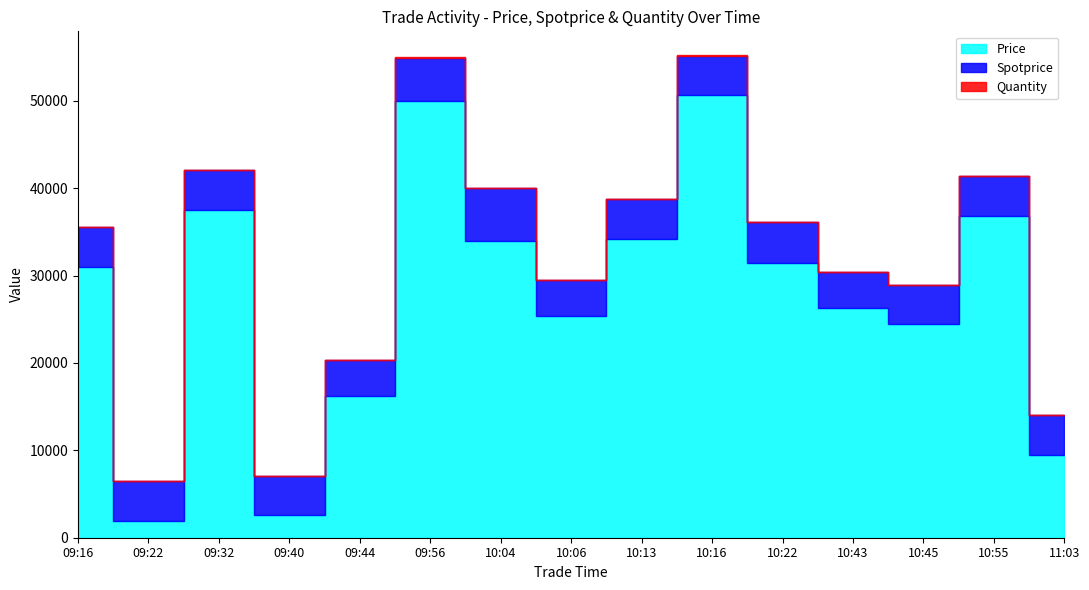

Reading left to right, what are all the values shown in this chart?

Price: 30968	1966	37500	2586	16229	49920	34000	25336	34205	50670	31464	26326	24400	36820	9466
Spotprice: 4585	4550	4560	4520	4144	4989	6052	4112	4512	4505	4620	4120	4515	4528	4523
Quantity: 10	10	10	5	10	60	10	27	10	10	10	10	2	30	40